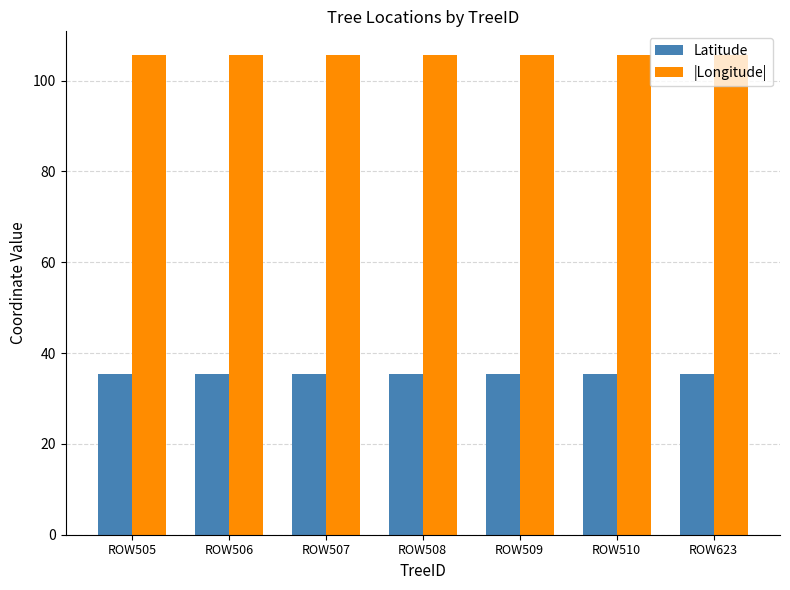

What is the maximum value shown in the chart?

105.6